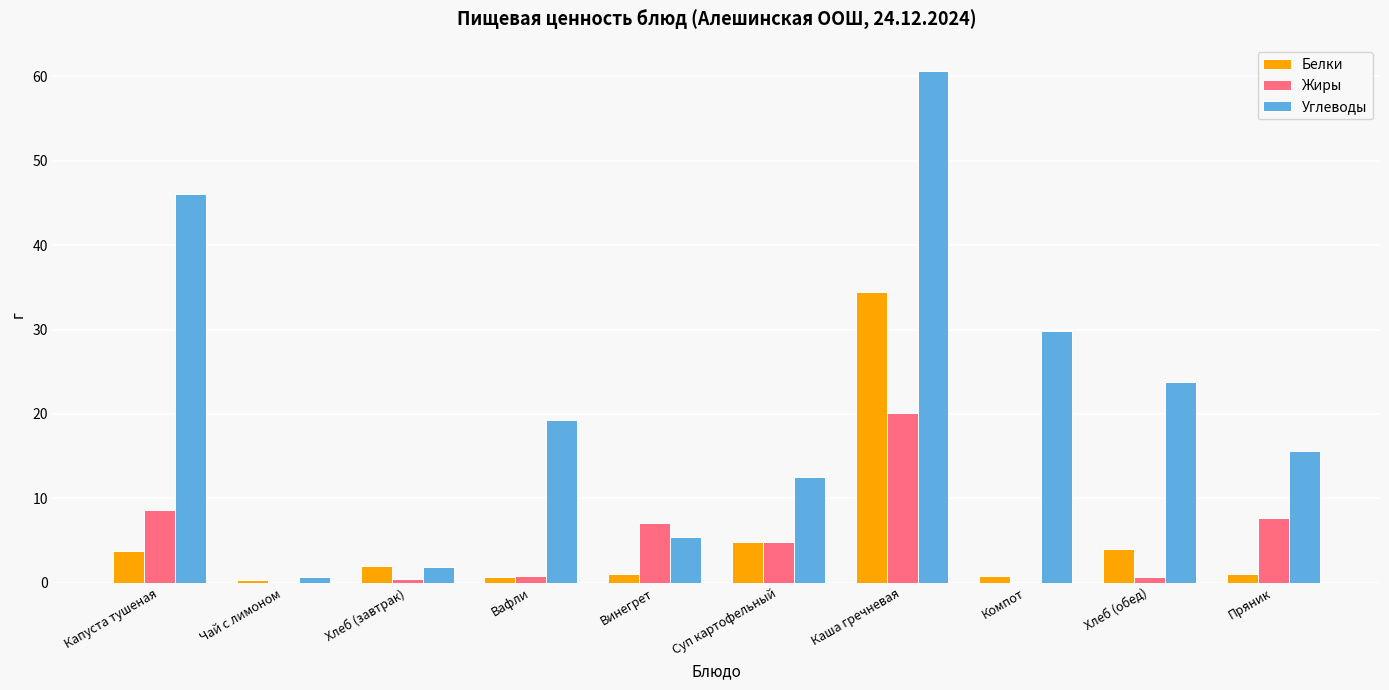

Read the Жиры value at Капуста тушеная.

8.6